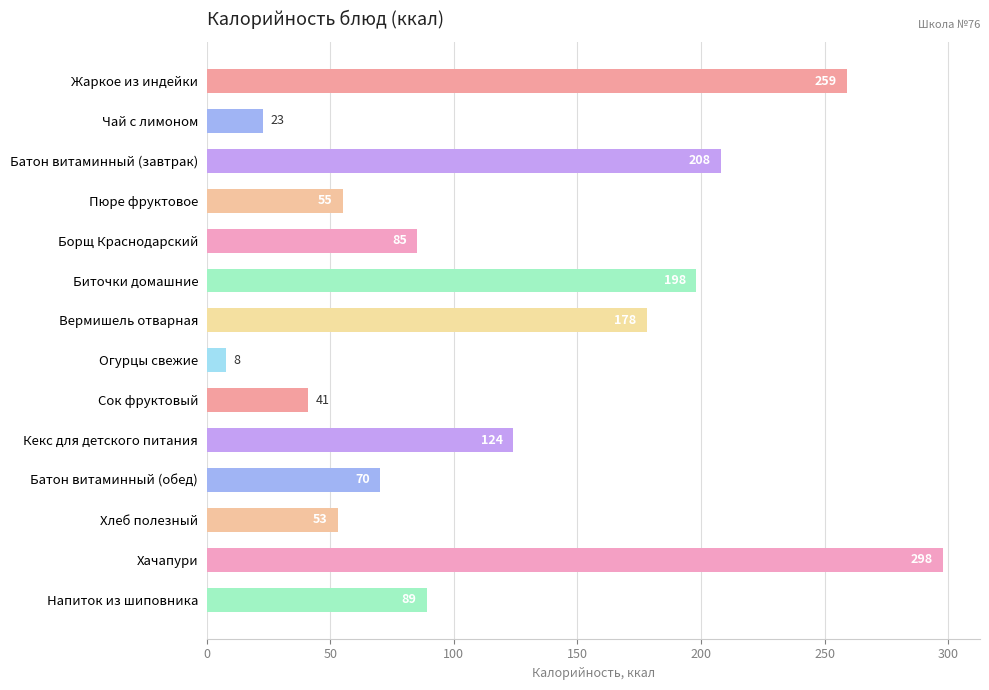

What position from the top is Жаркое из индейки?

1